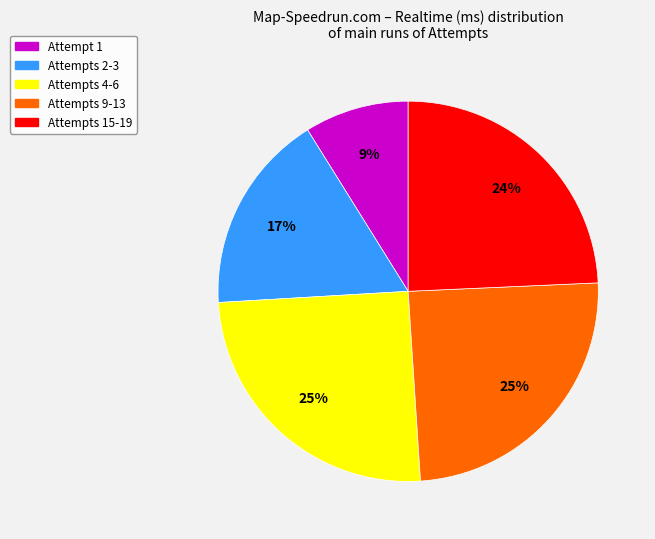

To the nearest percent, what is the difference between the largest and smallest slice percentages?

16%